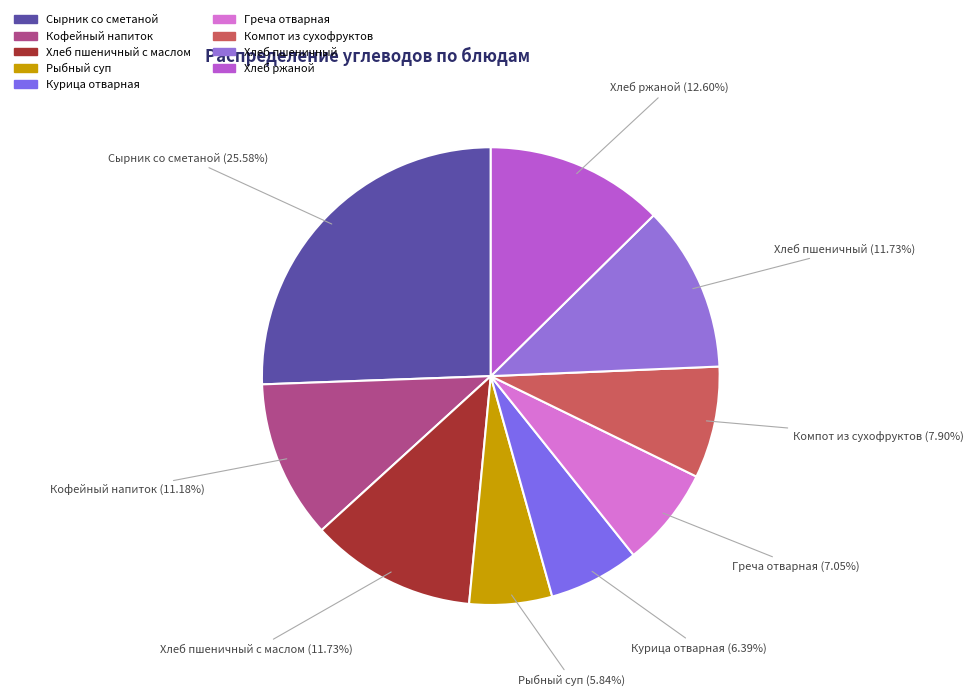

To the nearest percent, what is the average slice percentage?

11%